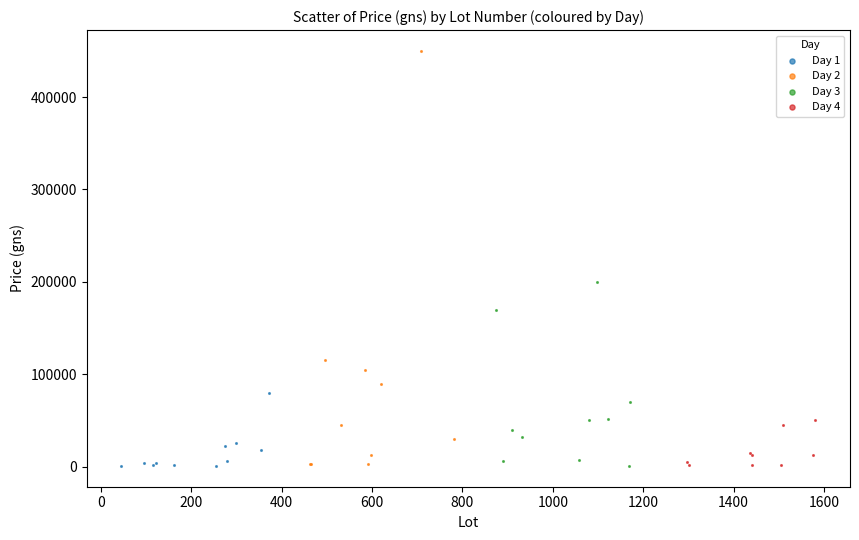

Which series has the largest Y range (max minus min)?

Day 2